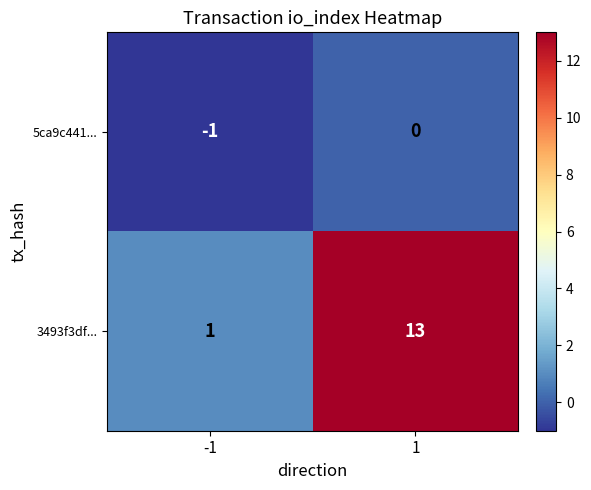

The value of 3493f3df... at -1 is 2. True or false?

False